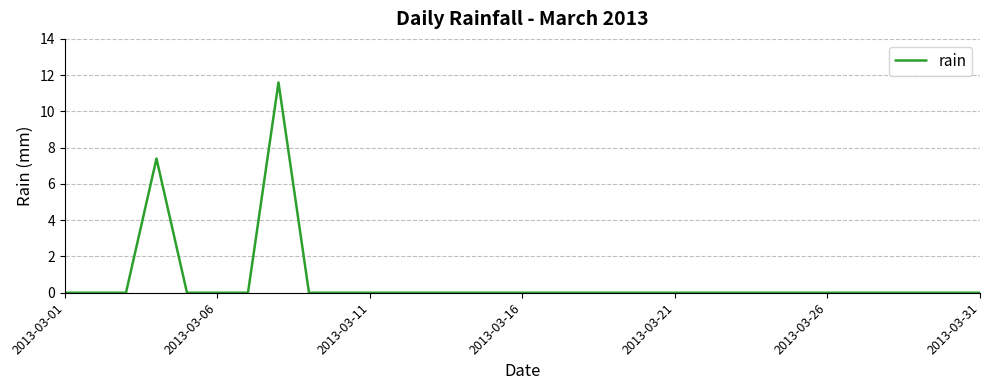

How many categories are shown in the chart?

31